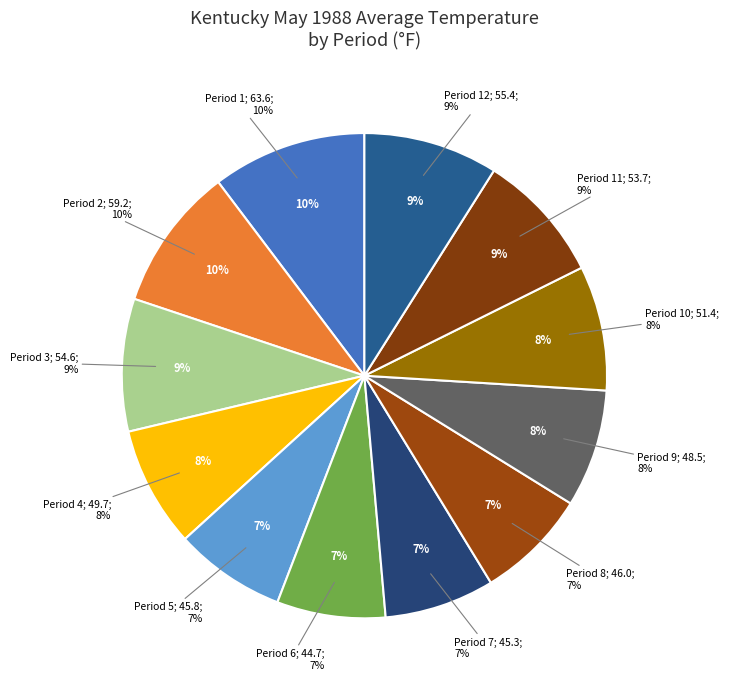

The Period 12 slice represents 9% of the pie. True or false?

True